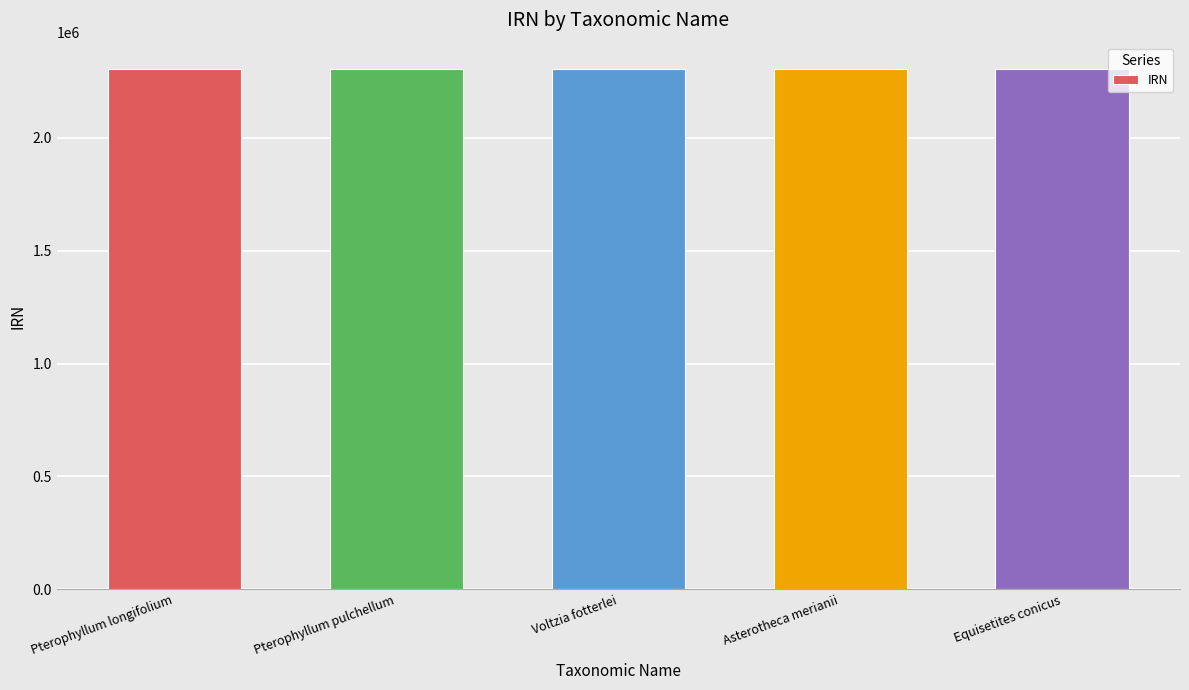

What is the ratio of the value at Pterophyllum longifolium to the value at Pterophyllum pulchellum?

1.0